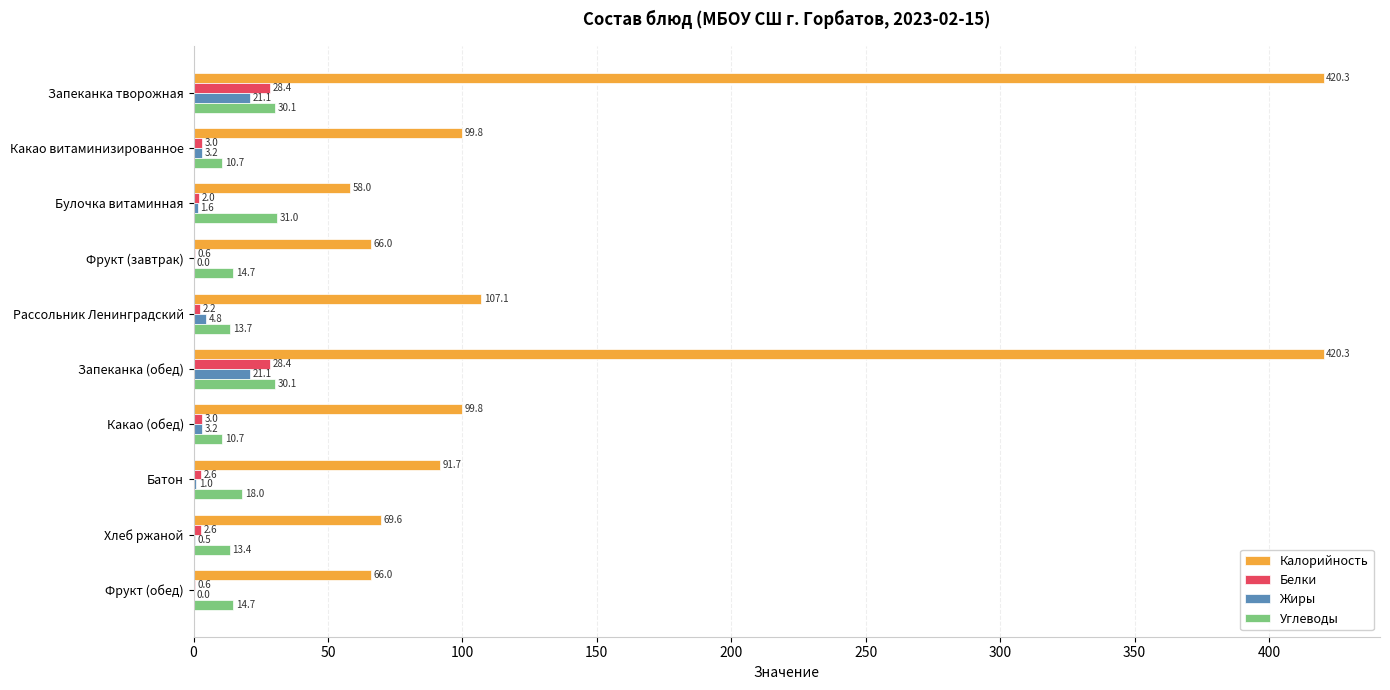

True or false: Калорийность has a value of 154.6 at Запеканка (обед).

False